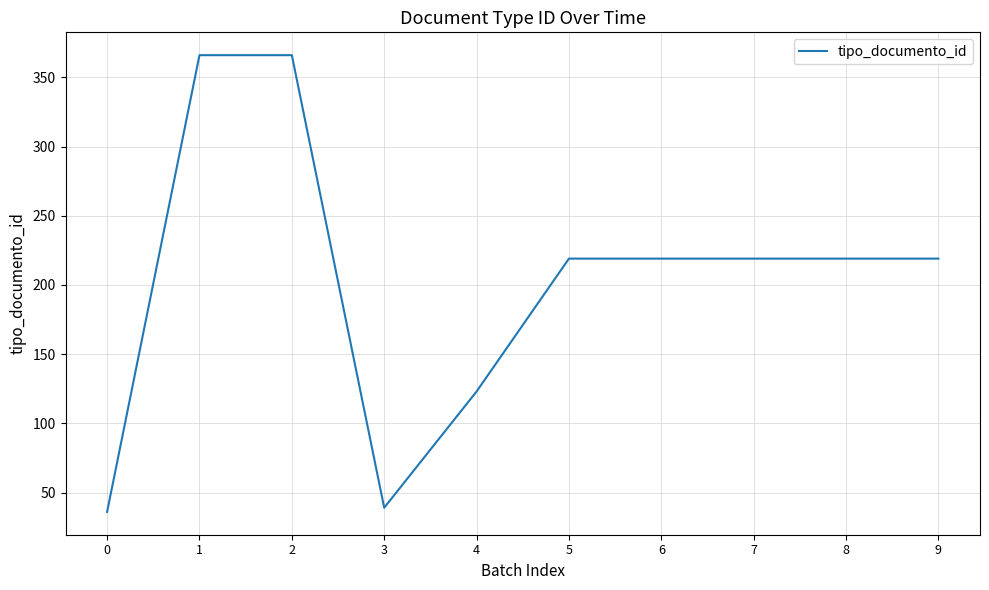

Where is the first local minimum?

3